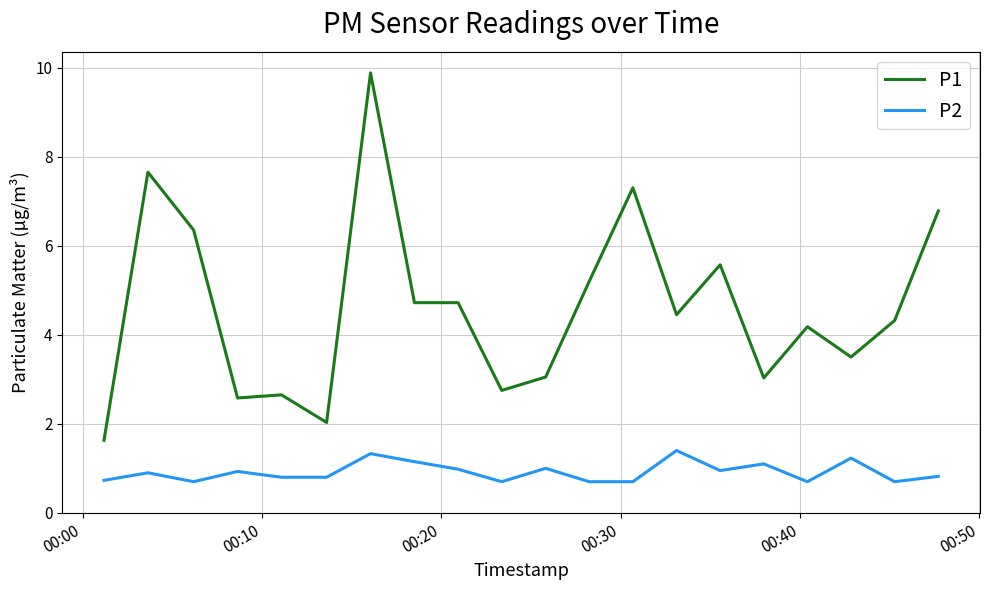

True or false: P2 and P1 intersect in this chart.

False